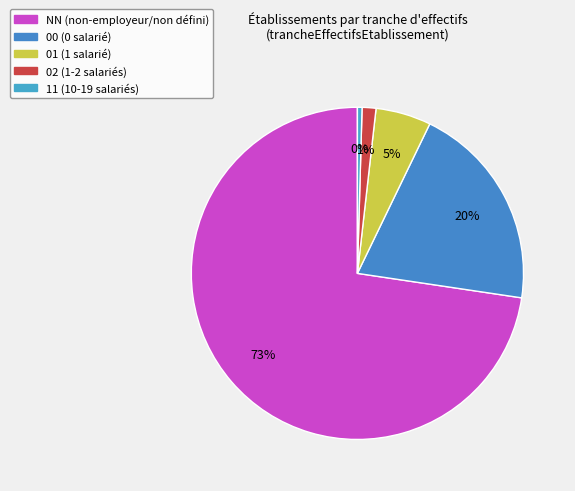

Which slice is the smallest?

11